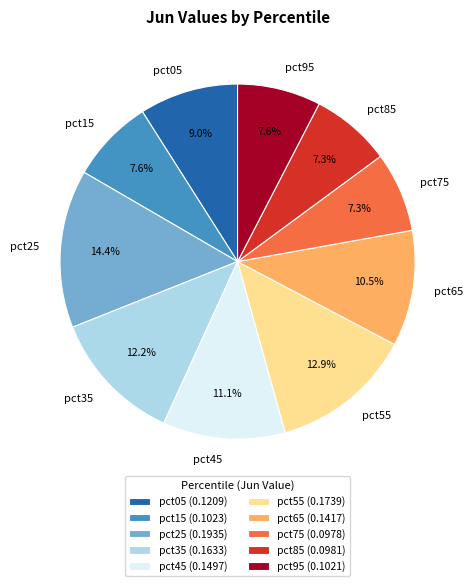

Which has a higher value, pct15 or pct45?

pct45